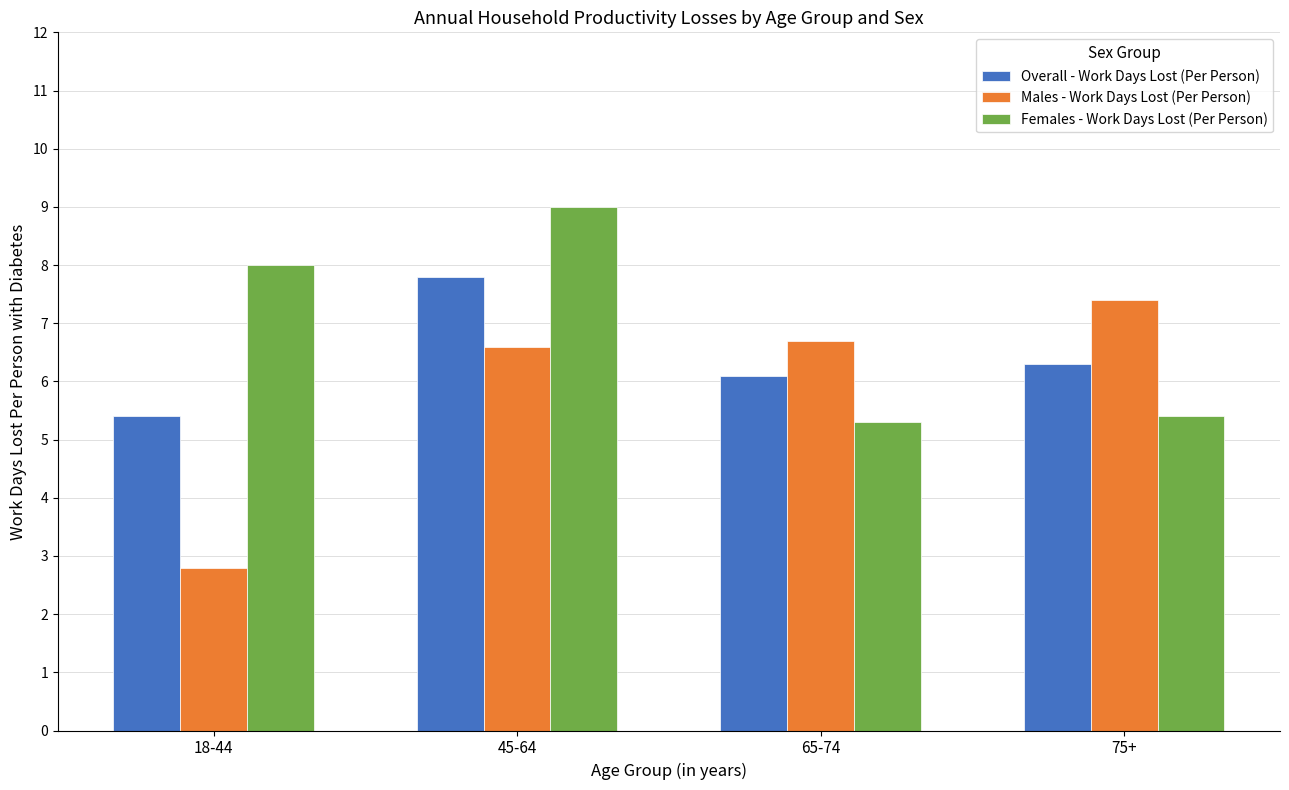

What is the label of the 2nd bar from the left?

45-64